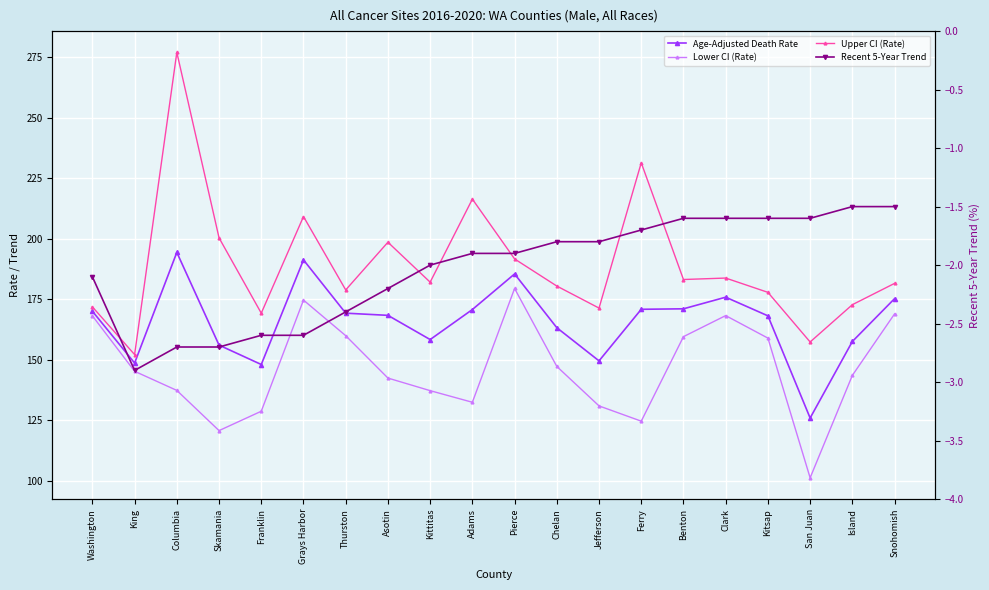

Between Thurston and Jefferson, which series saw the biggest shift?

Lower CI (Rate)